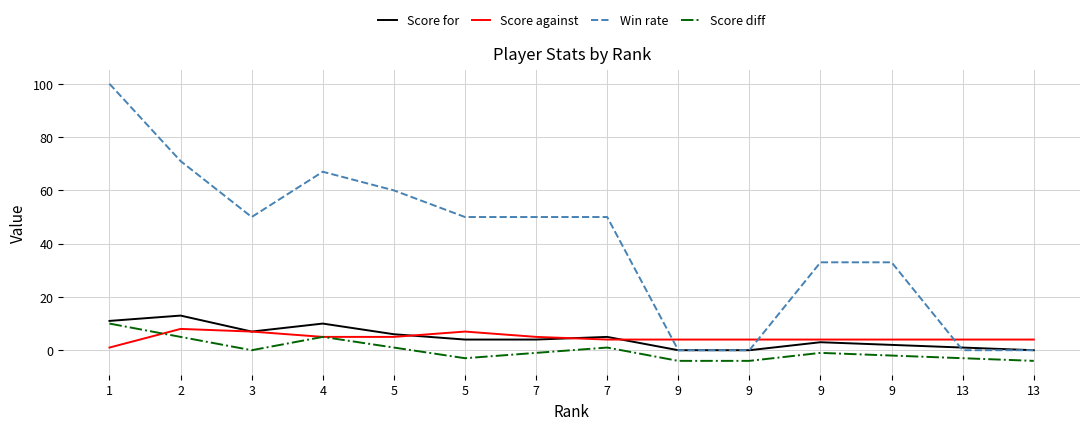

Reading right to left, extract all data points from this chart.

Score for: 0	1	2	3	0	0	5	4	4	6	10	7	13	11
Score against: 4	4	4	4	4	4	4	5	7	5	5	7	8	1
Win rate: 0	0	33	33	0	0	50	50	50	60	67	50	71	100
Score diff: -4	-3	-2	-1	-4	-4	1	-1	-3	1	5	0	5	10